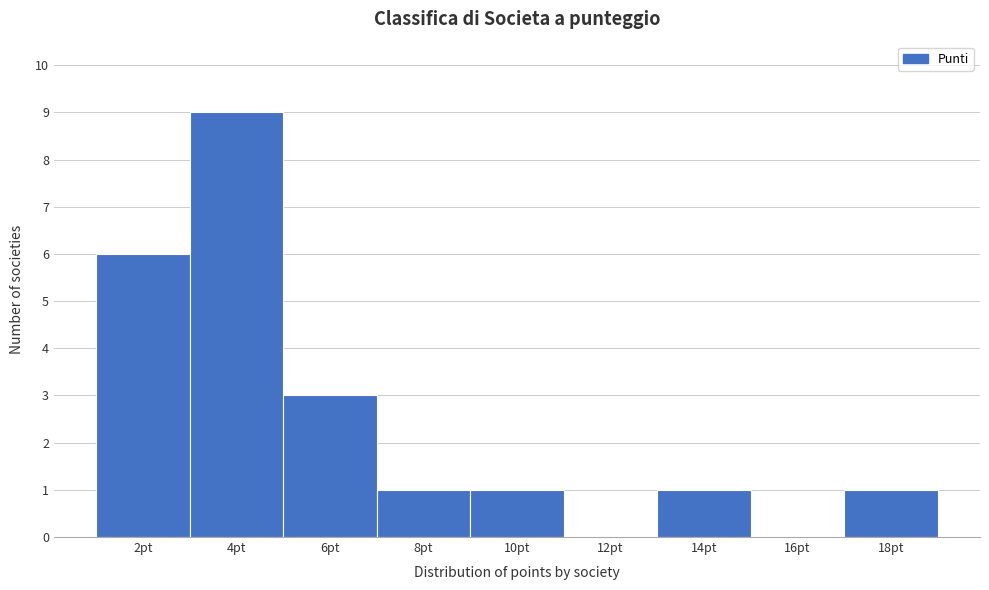

Reading left to right, transcribe all the data shown in this chart.

2pt=6	4pt=9	6pt=3	8pt=1	10pt=1	12pt=0	14pt=1	16pt=0	18pt=1